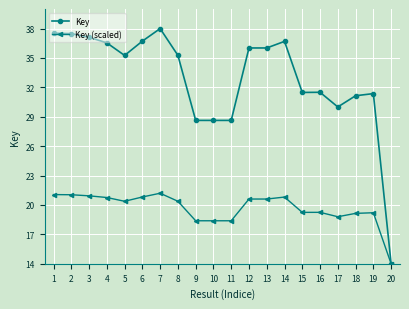

What is the difference between the Key values at 3 and 12?

1.1